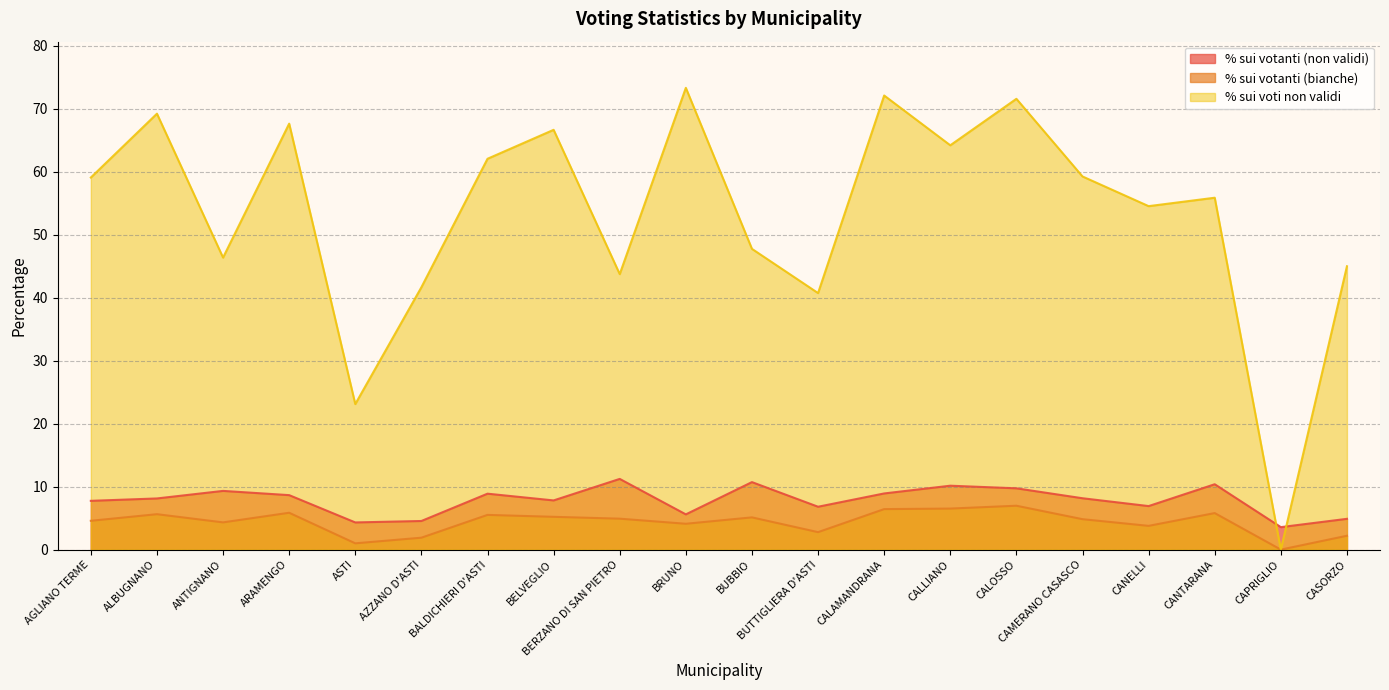

True or false: % sui votanti (non validi) and % sui votanti (bianche) intersect in this chart.

False